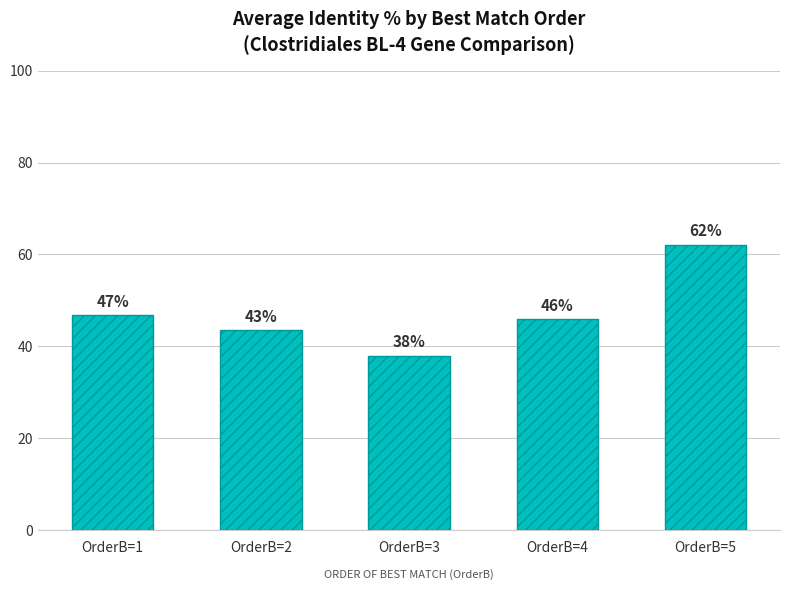

Which label corresponds to the smallest value in the chart?

OrderB=3